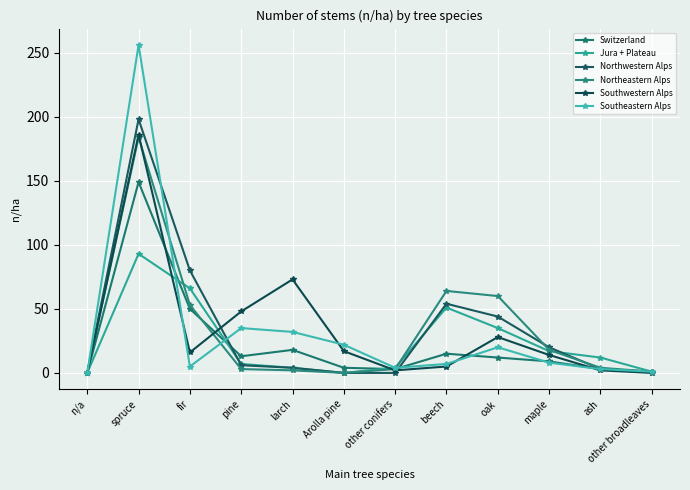

Reading left to right, transcribe all the data shown in this chart.

Switzerland: 0	149	50	13	18	4	3	15	12	9	3	1
Jura + Plateau: 0	93	66	7	4	0	4	51	35	17	12	1
Northwestern Alps: 0	198	80	6	4	0	0	54	44	20	3	1
Northeastern Alps: 0	184	53	3	2	0	3	64	60	18	4	1
Southwestern Alps: 0	186	16	48	73	17	2	5	28	14	2	0
Southeastern Alps: 0	256	5	35	32	22	4	7	20	8	3	1